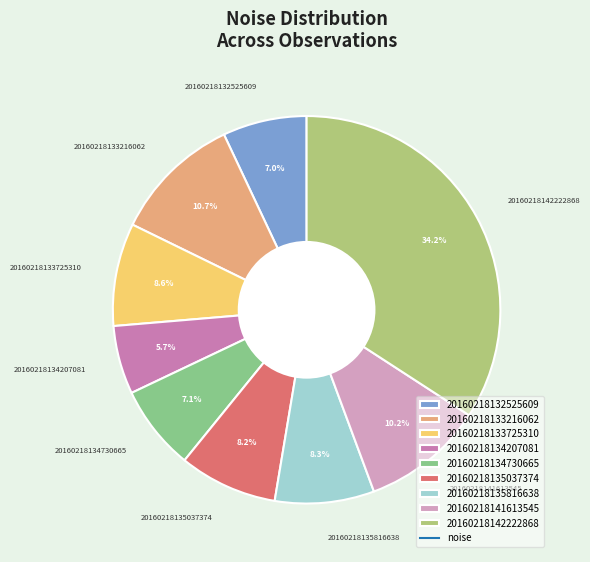

True or false: 20160218133725310 accounts for 9% of the total.

True